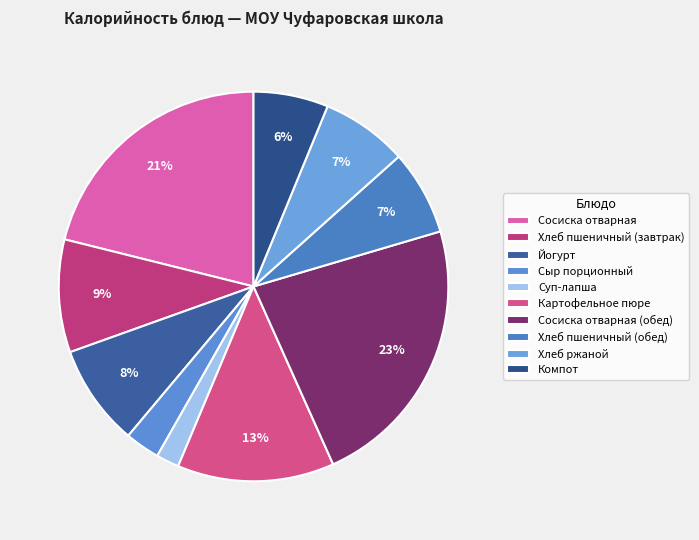

What is the change in value from Йогурт to Суп-лапша?

-82.0